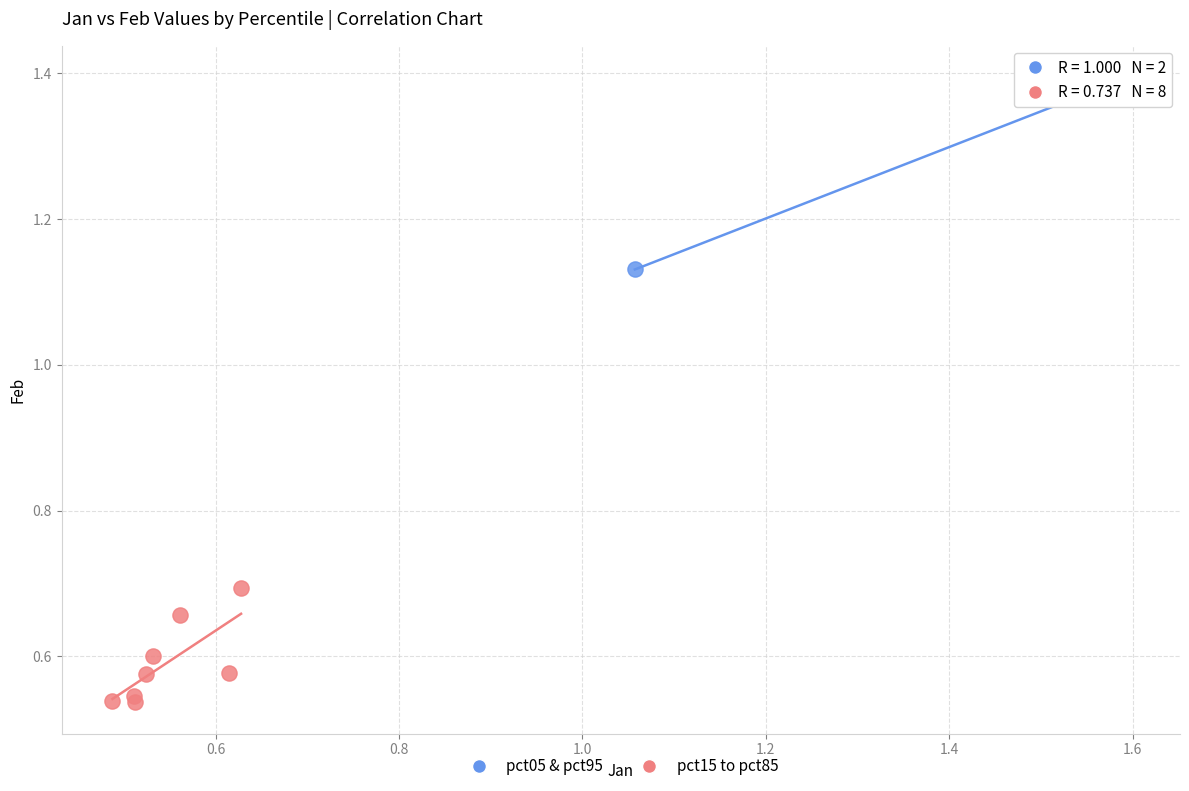

Which series reaches the minimum Y coordinate?

pct15 to pct85